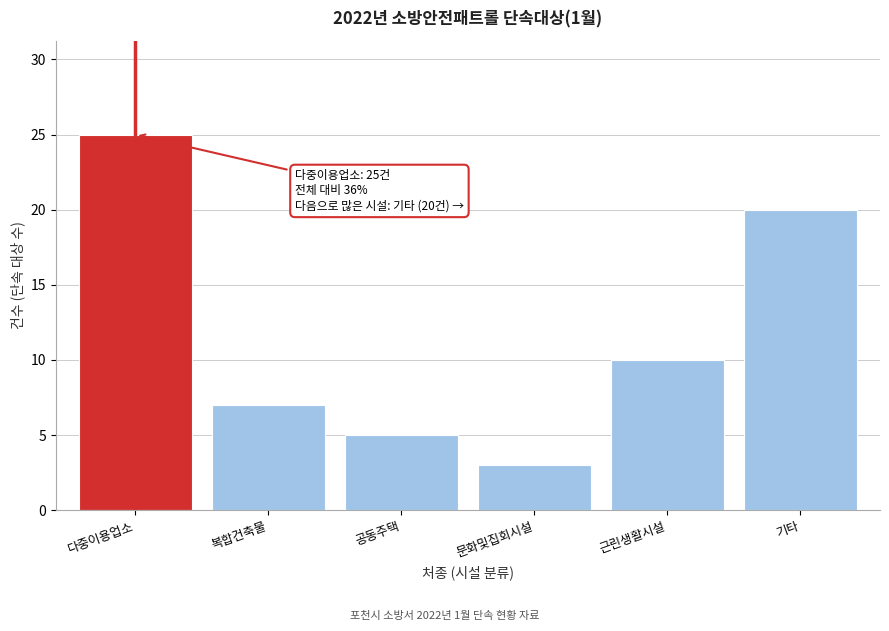

Reading left to right, transcribe all the data shown in this chart.

25	7	5	3	10	20